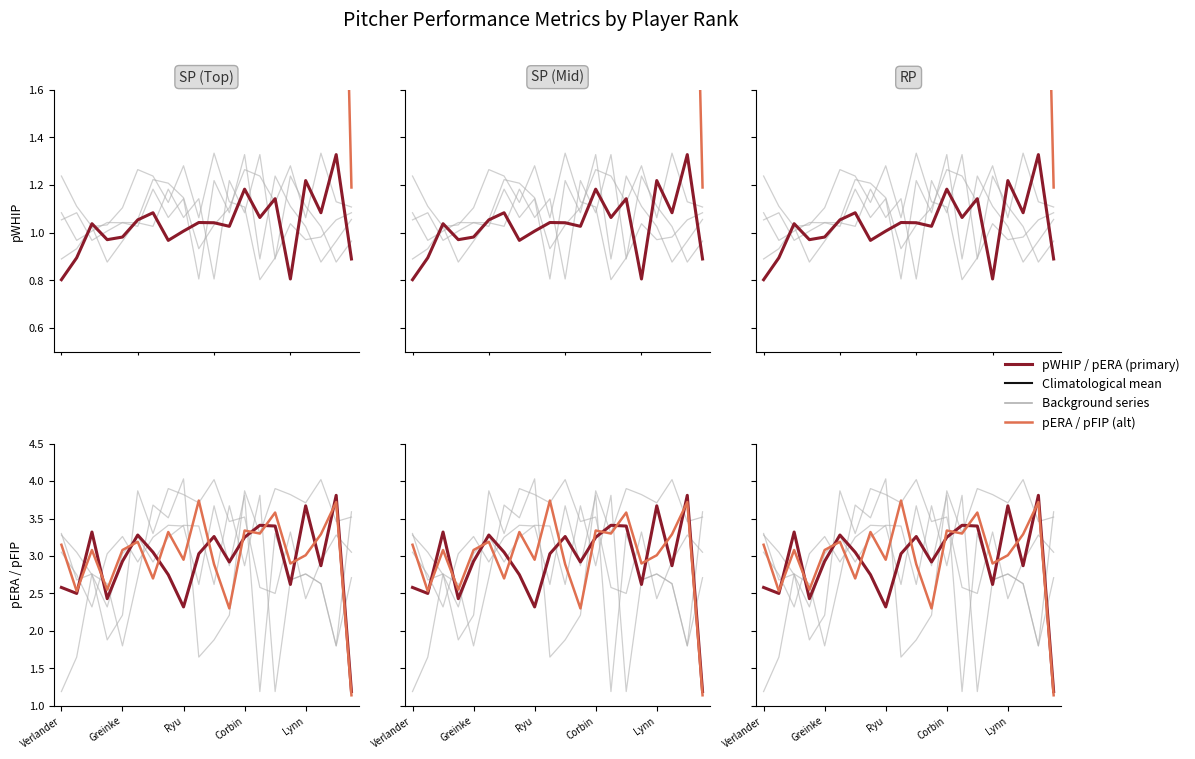

What is the difference between the maximum and minimum values in the pFIP series?

2.6